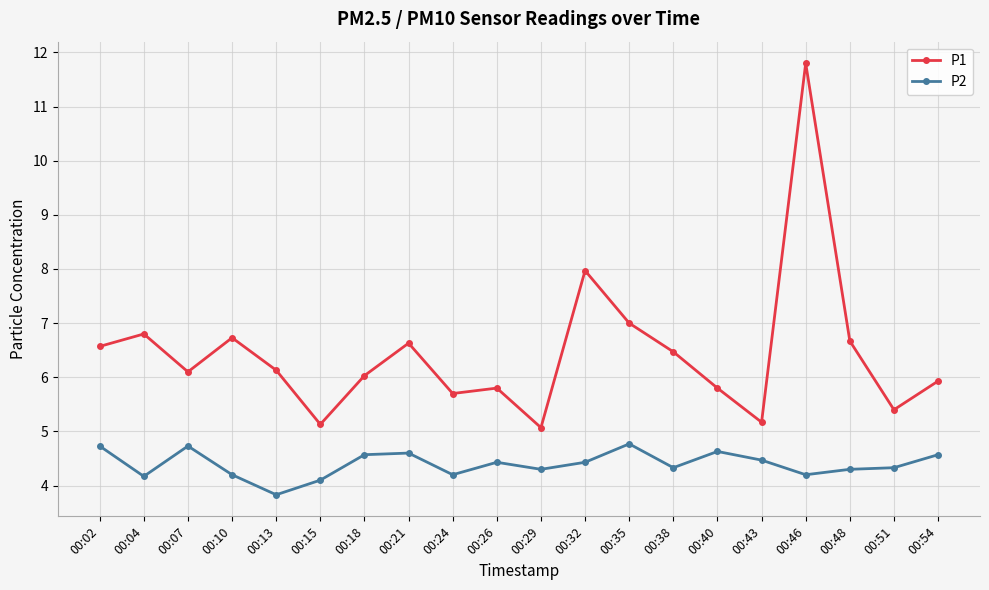

True or false: P1 and P2 cross at least once.

False